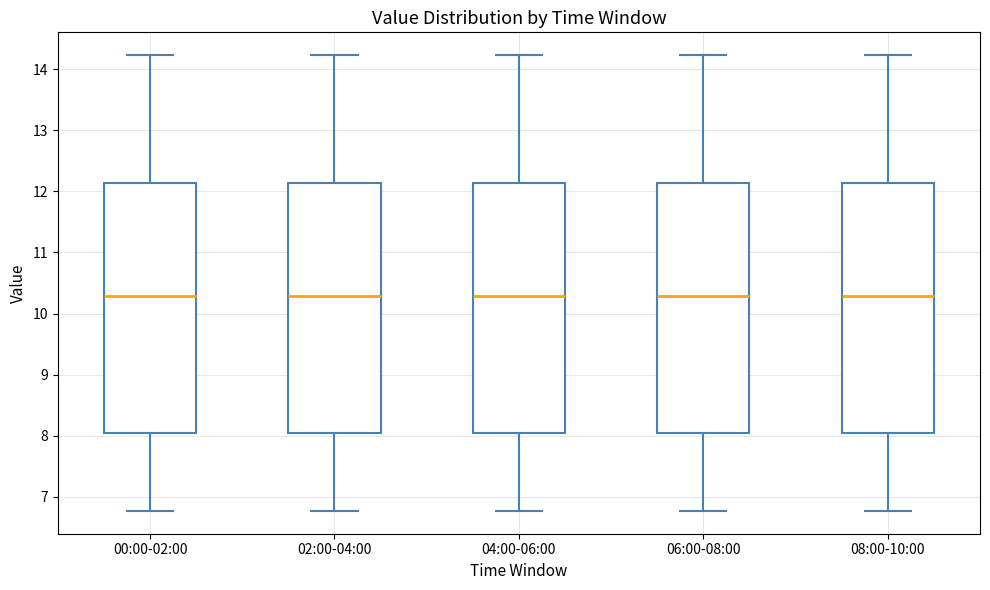

Reading left to right, read every box against the y-axis: the position of its median line, the range the box covers, and the ends of its whiskers. The values are not printed on the chart, so give them approximately, as read against the axis.

00:00-02:00: median 10.3, box 8.0 to 12.1, whiskers 6.8 to 14.2
02:00-04:00: median 10.3, box 8.0 to 12.1, whiskers 6.8 to 14.2
04:00-06:00: median 10.3, box 8.0 to 12.1, whiskers 6.8 to 14.2
06:00-08:00: median 10.3, box 8.0 to 12.1, whiskers 6.8 to 14.2
08:00-10:00: median 10.3, box 8.0 to 12.1, whiskers 6.8 to 14.2